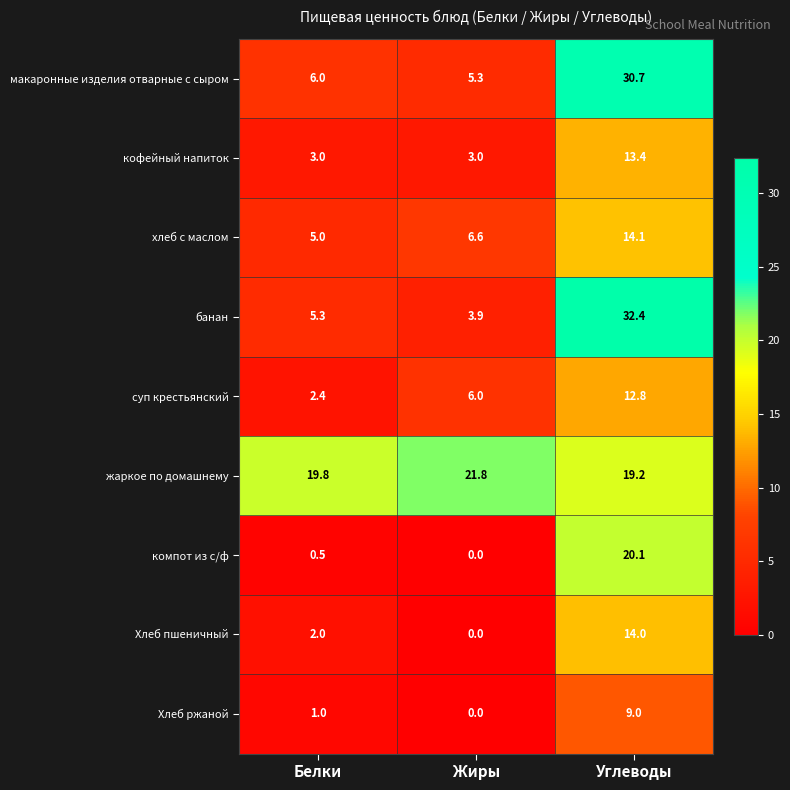

At which label does хлеб с маслом first exceed 6?

Жиры